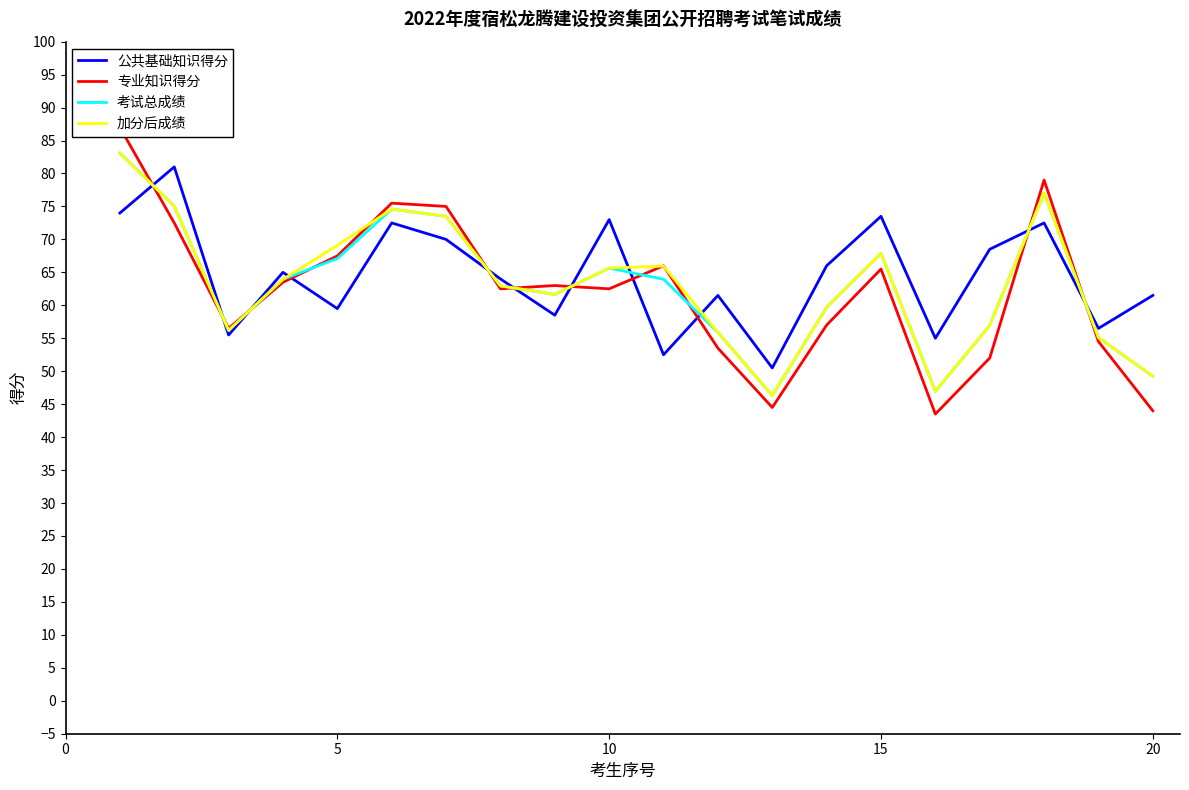

What is the lowest value of the 考试总成绩 series?

46.3